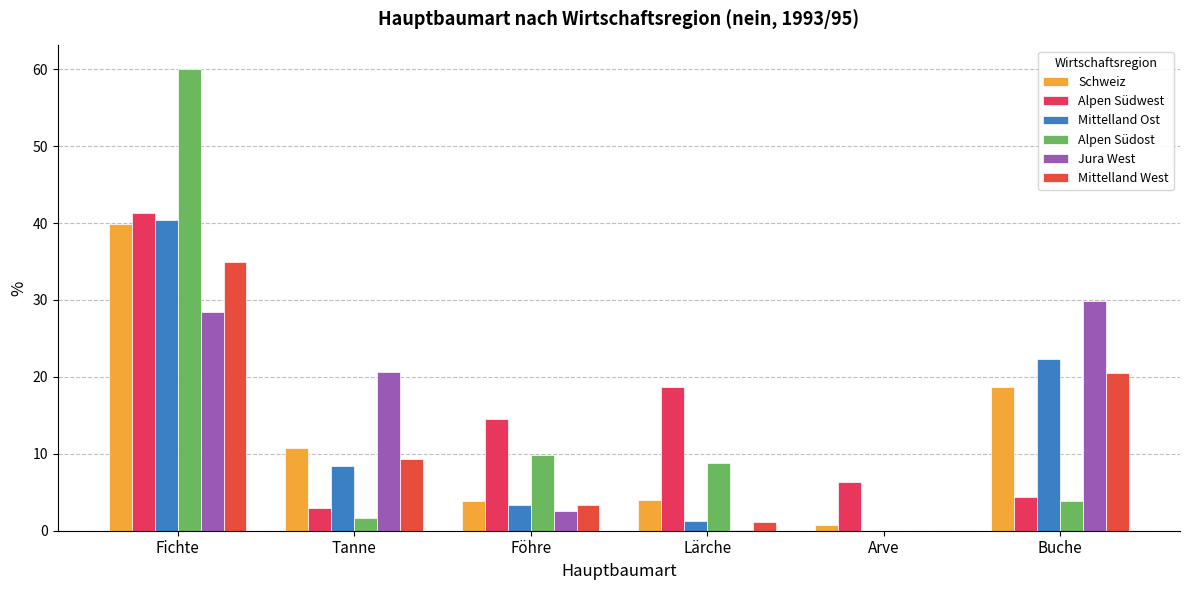

Which label corresponds to the smallest value in the chart?

Arve